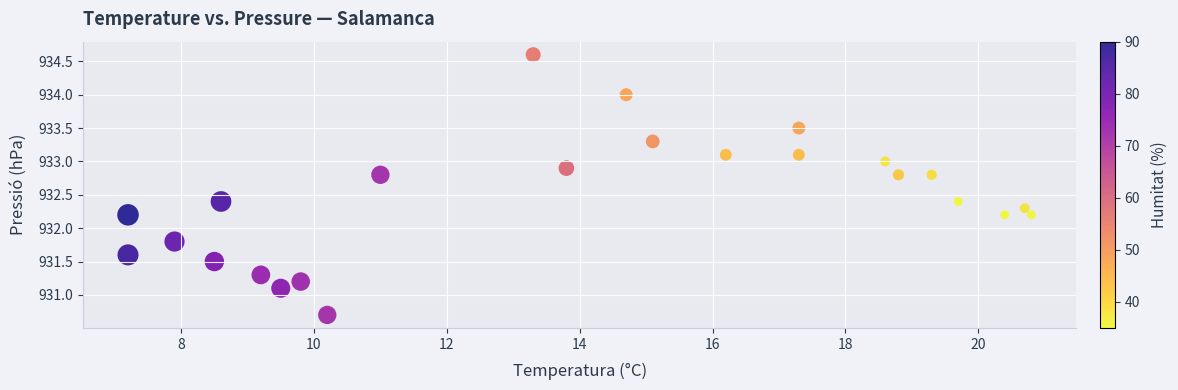

What is the range of Y values (max minus min)?

3.9